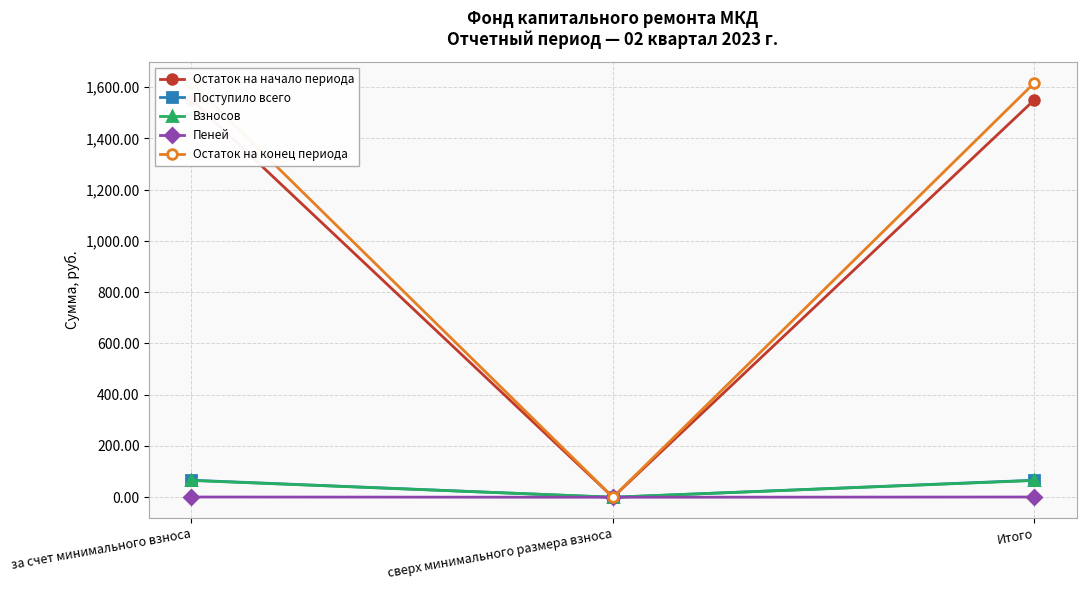

At how many categories does at least one series exceed 1593?

2